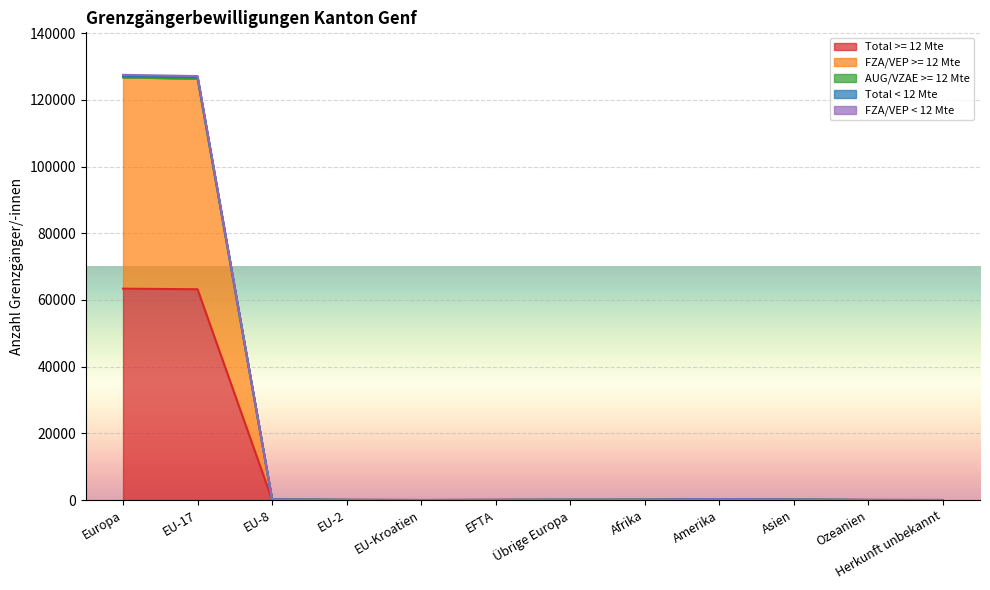

List the labels in order of FZA/VEP < 12 Mte value, smallest first.

EU-Kroatien, Herkunft unbekannt, Ozeanien, EFTA, EU-2, Übrige Europa, Afrika, Asien, EU-8, Amerika, EU-17, Europa